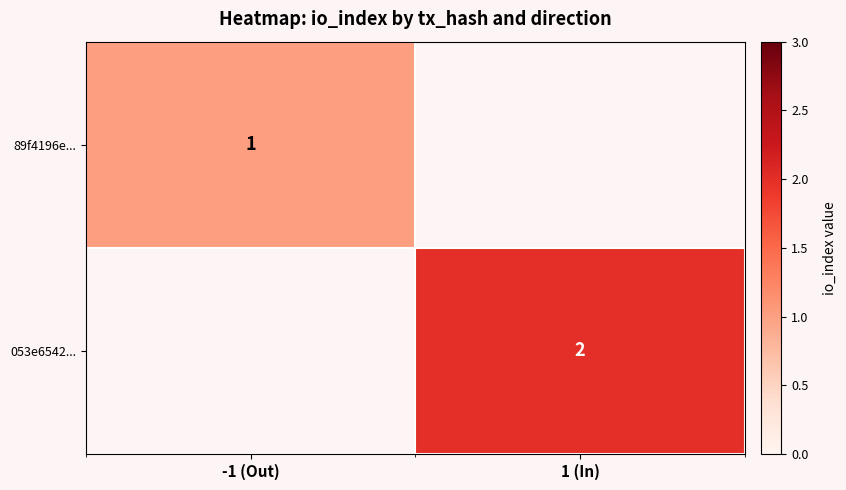

The 053e6542... series shows 2 at 1 (In). True or false?

True